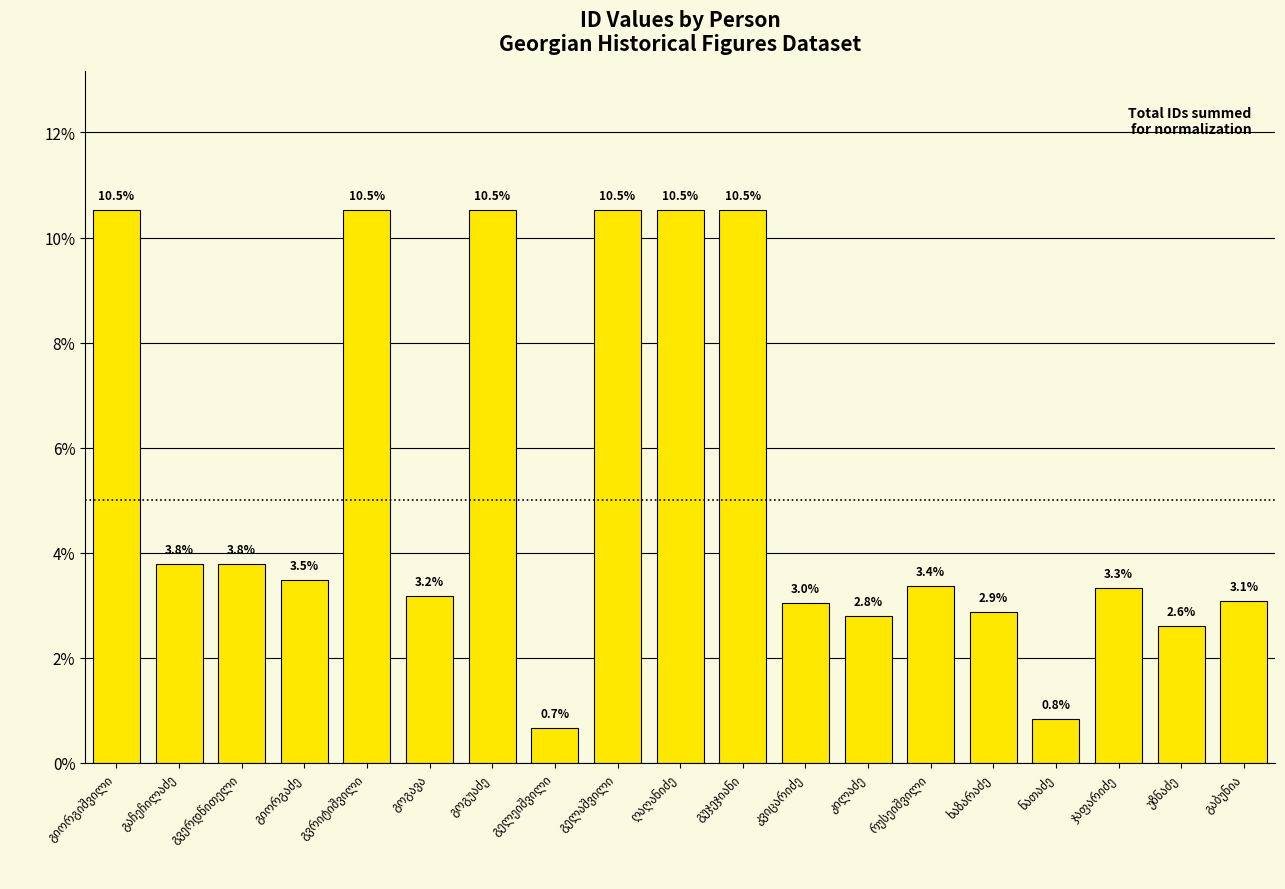

What is the average value?

5.3